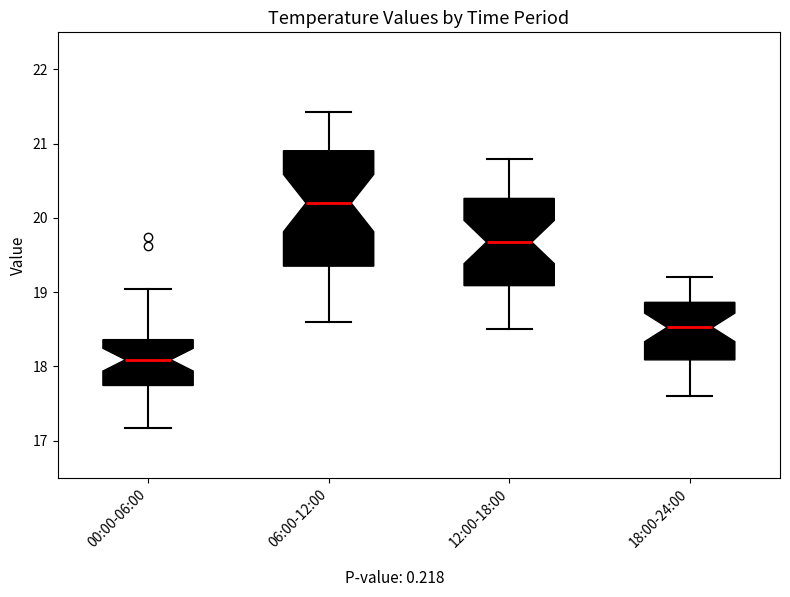

Reading left to right, read every box against the y-axis: the position of its median line, the range the box covers, and the ends of its whiskers. The values are not printed on the chart, so give them approximately, as read against the axis.

00:00-06:00: median 18.1, box 17.7 to 18.4, whiskers 17.2 to 19.0
06:00-12:00: median 20.2, box 19.4 to 20.9, whiskers 18.6 to 21.4
12:00-18:00: median 19.7, box 19.1 to 20.3, whiskers 18.5 to 20.8
18:00-24:00: median 18.5, box 18.1 to 18.9, whiskers 17.6 to 19.2